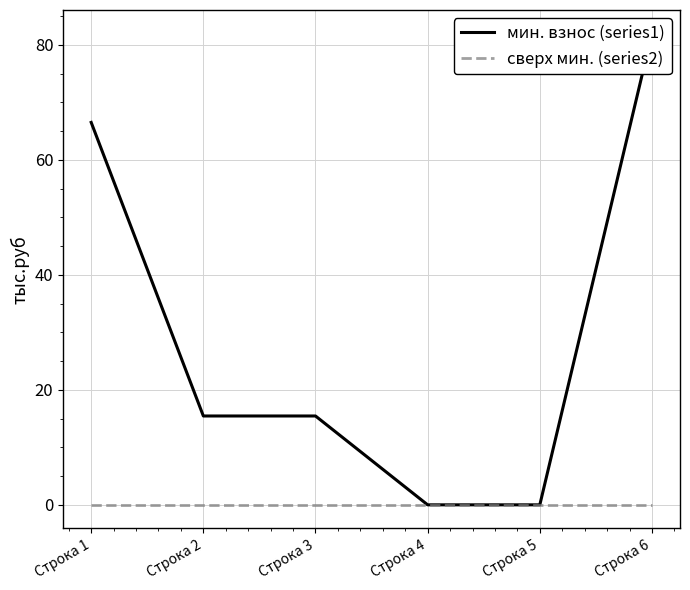

The мин. взнос (series1) series shows 82.0 at Строка 6. True or false?

True